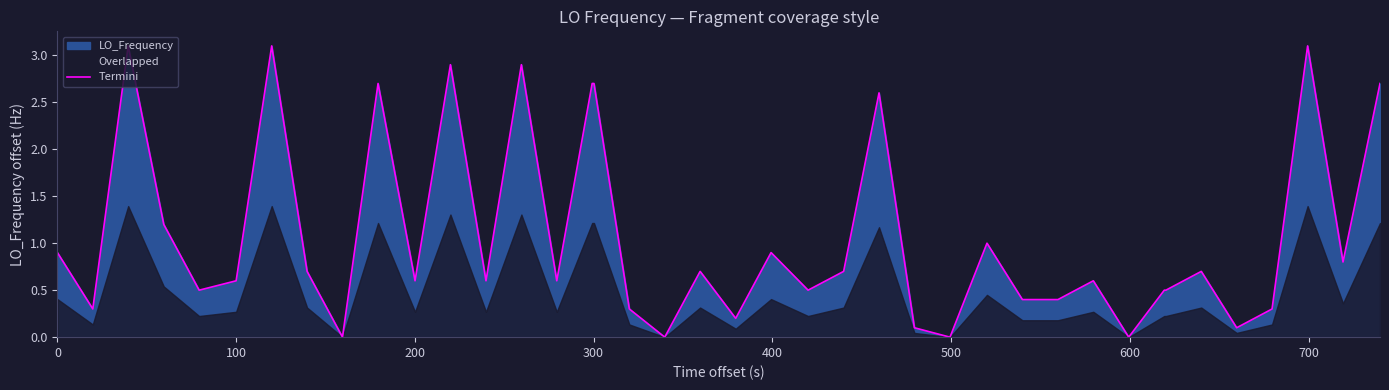

What is the average value?

1.1